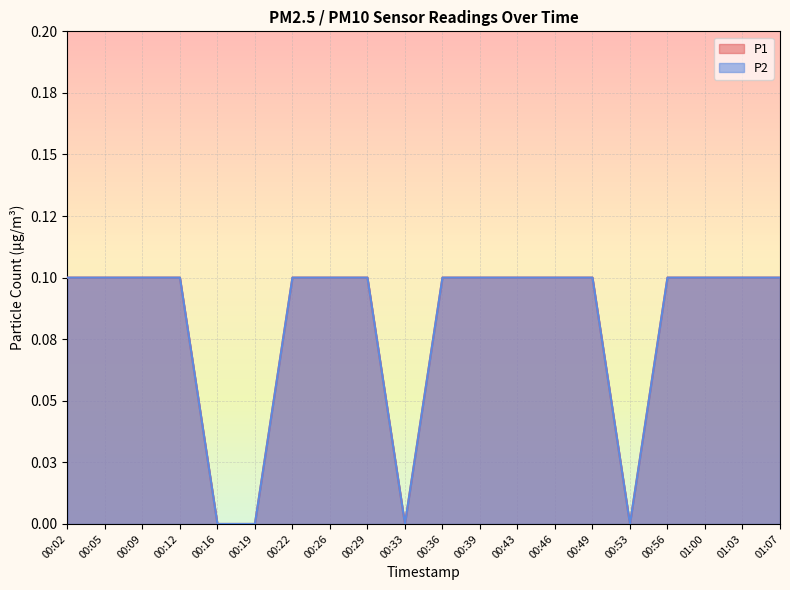

List the series in order of their peak value, lowest first.

P1, P2